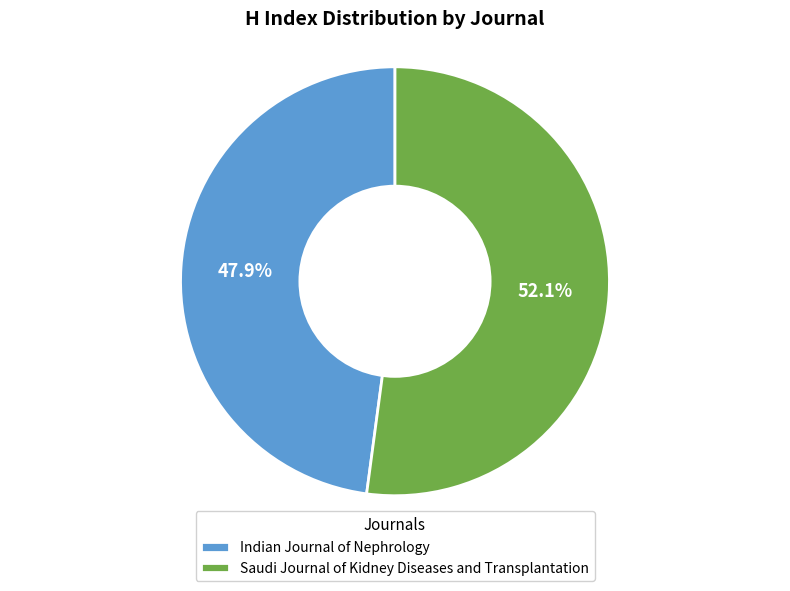

What is the majority slice?

Saudi Journal of Kidney Diseases and Transplantation